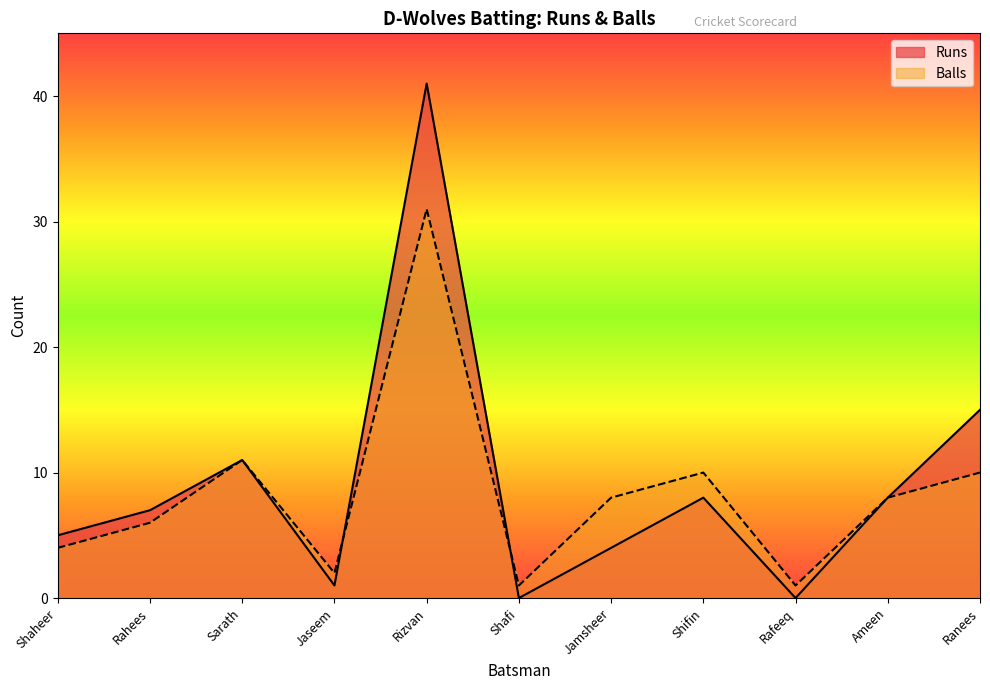

Where is Runs nearest to the value 20?

Ranees